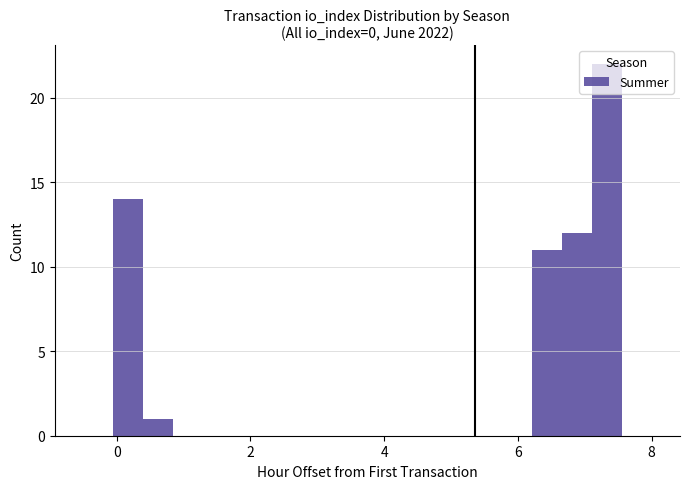

Read against the x-axis, roughly where is the centre of the tallest bar?

7.4